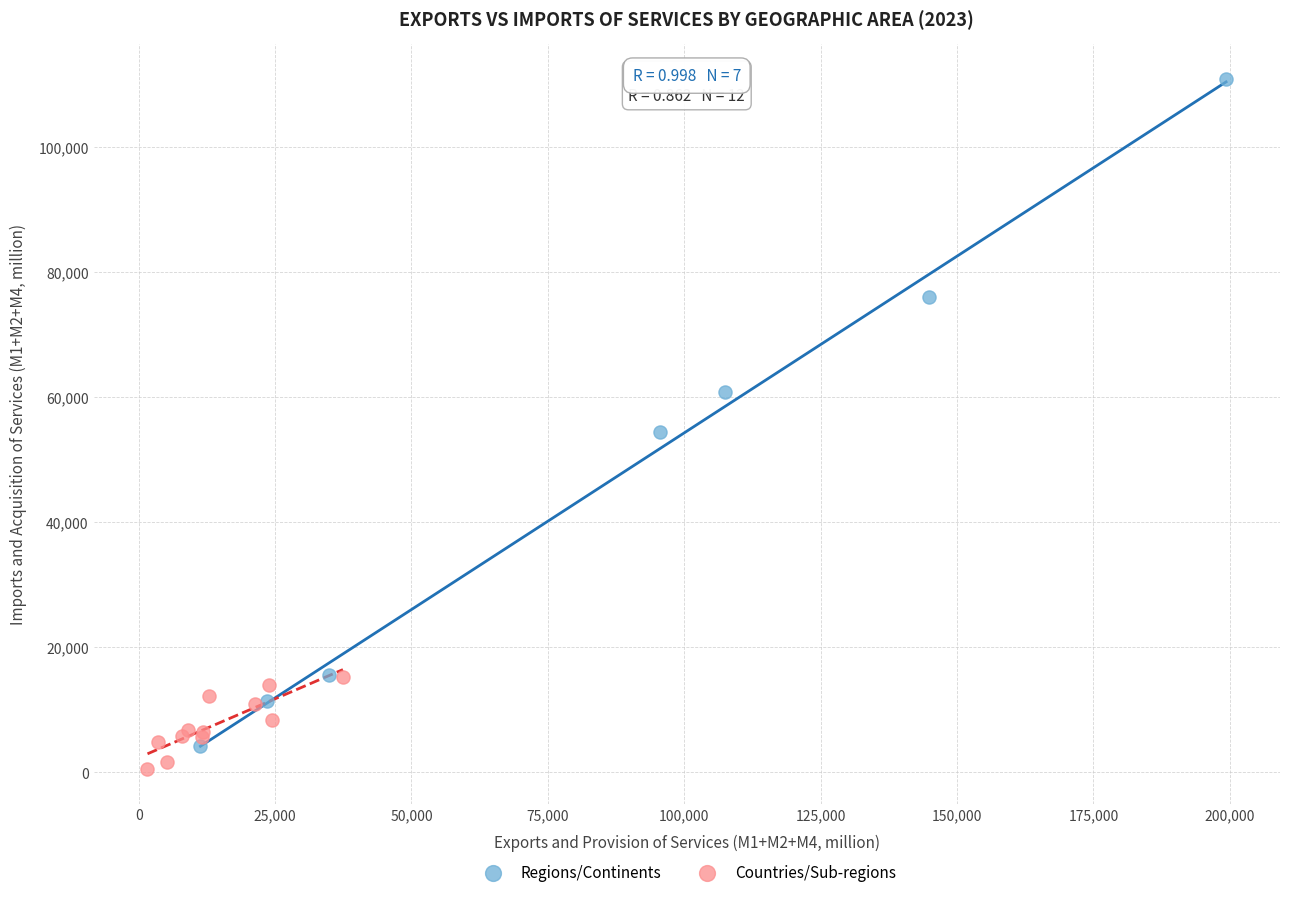

Which series contains the highest Y value?

Regions/Continents